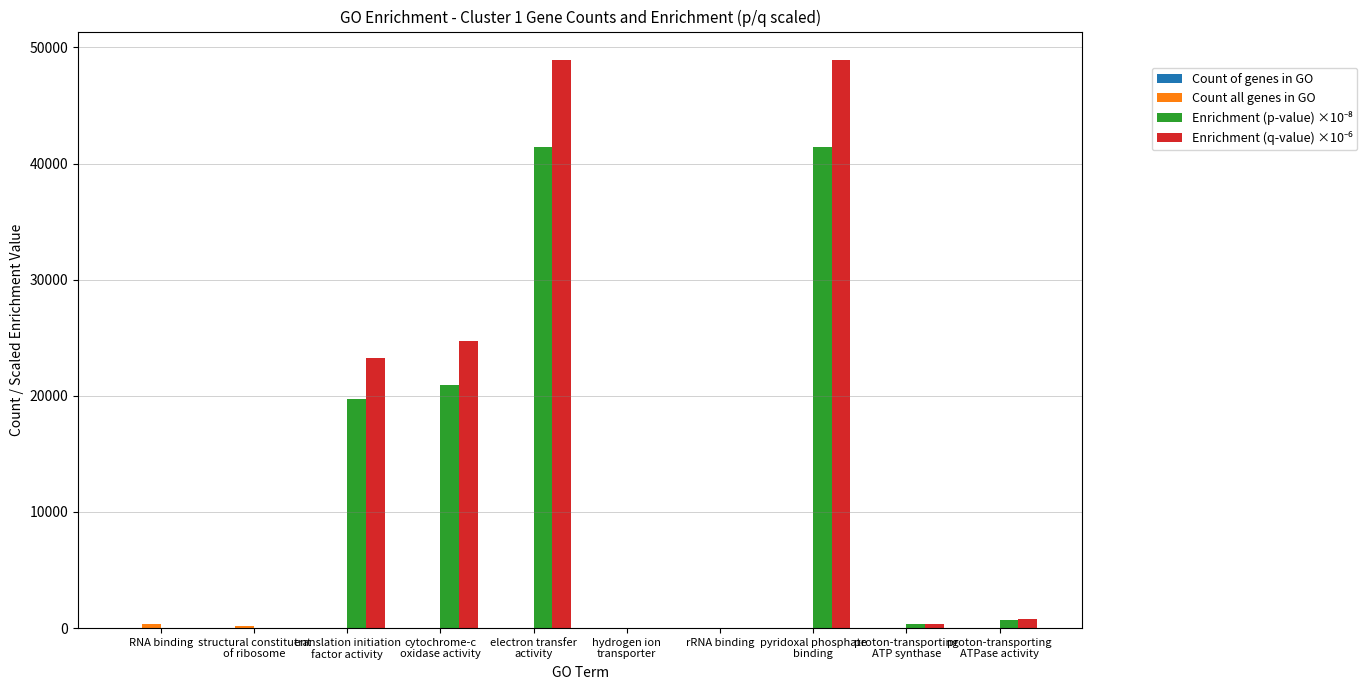

What is the label of the 1st bar from the left?

RNA binding